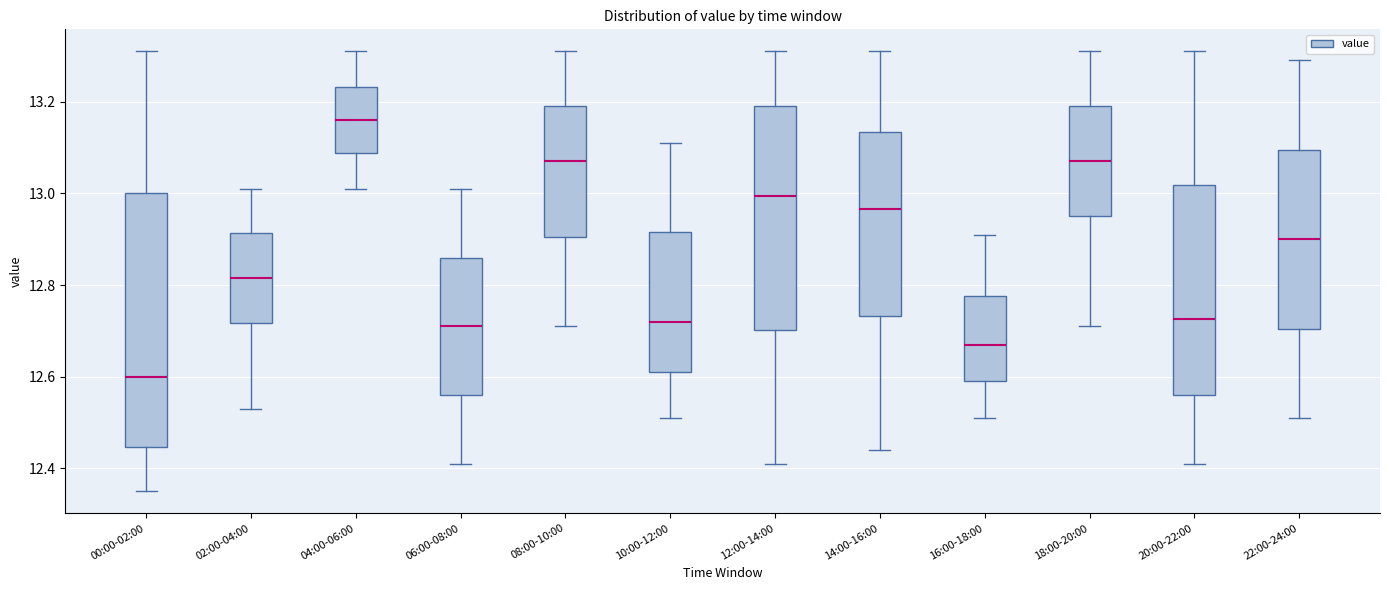

Reading left to right, transcribe this box plot: for each box, give where its median line is, the range the box spans, and where its two whiskers end, as read against the y-axis. The values are not printed on the chart, so give them approximately, as read against the axis.

00:00-02:00: median 12.60, box 12.44 to 13.00, whiskers 12.36 to 13.32
02:00-04:00: median 12.82, box 12.72 to 12.92, whiskers 12.54 to 13.02
04:00-06:00: median 13.16, box 13.08 to 13.24, whiskers 13.02 to 13.32
06:00-08:00: median 12.72, box 12.56 to 12.86, whiskers 12.42 to 13.02
08:00-10:00: median 13.08, box 12.90 to 13.20, whiskers 12.72 to 13.32
10:00-12:00: median 12.72, box 12.62 to 12.92, whiskers 12.52 to 13.12
12:00-14:00: median 13.00, box 12.70 to 13.20, whiskers 12.42 to 13.32
14:00-16:00: median 12.96, box 12.74 to 13.14, whiskers 12.44 to 13.32
16:00-18:00: median 12.68, box 12.60 to 12.78, whiskers 12.52 to 12.92
18:00-20:00: median 13.08, box 12.96 to 13.20, whiskers 12.72 to 13.32
20:00-22:00: median 12.72, box 12.56 to 13.02, whiskers 12.42 to 13.32
22:00-24:00: median 12.90, box 12.70 to 13.10, whiskers 12.52 to 13.30